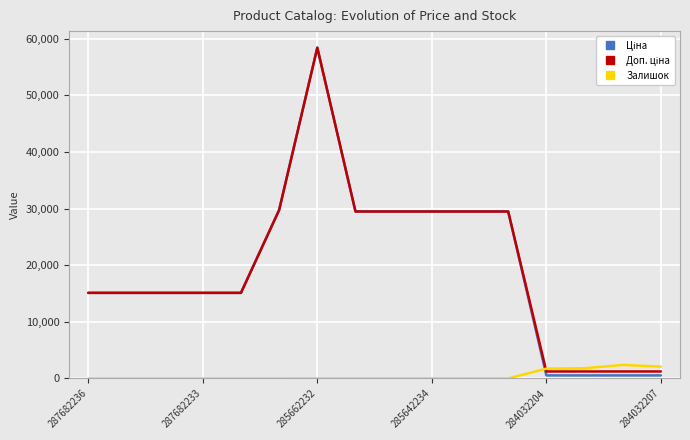

At which label does Залишок first exceed 13?

285662232